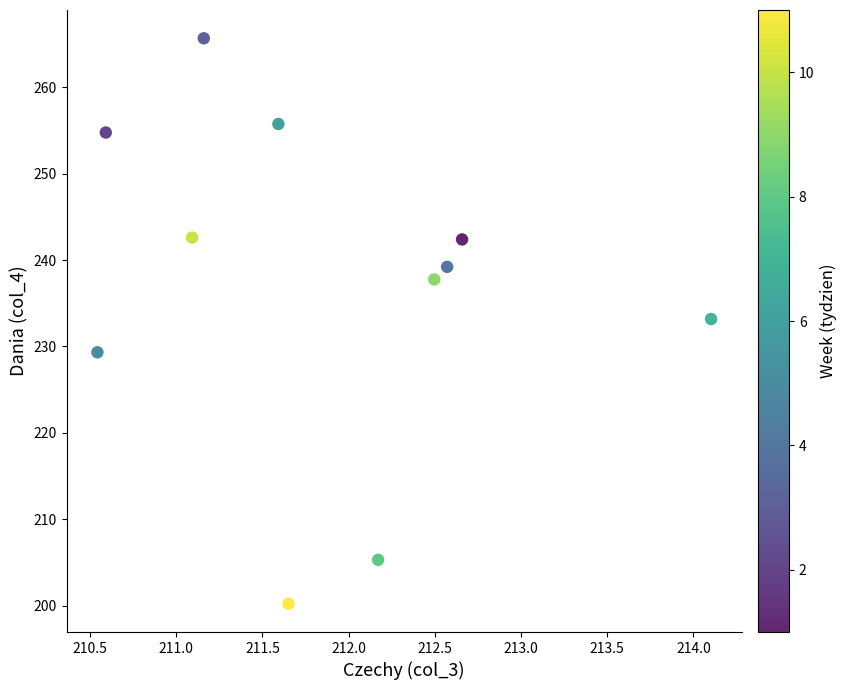

What Y value in the scatter plot is closest to 232?

233.2